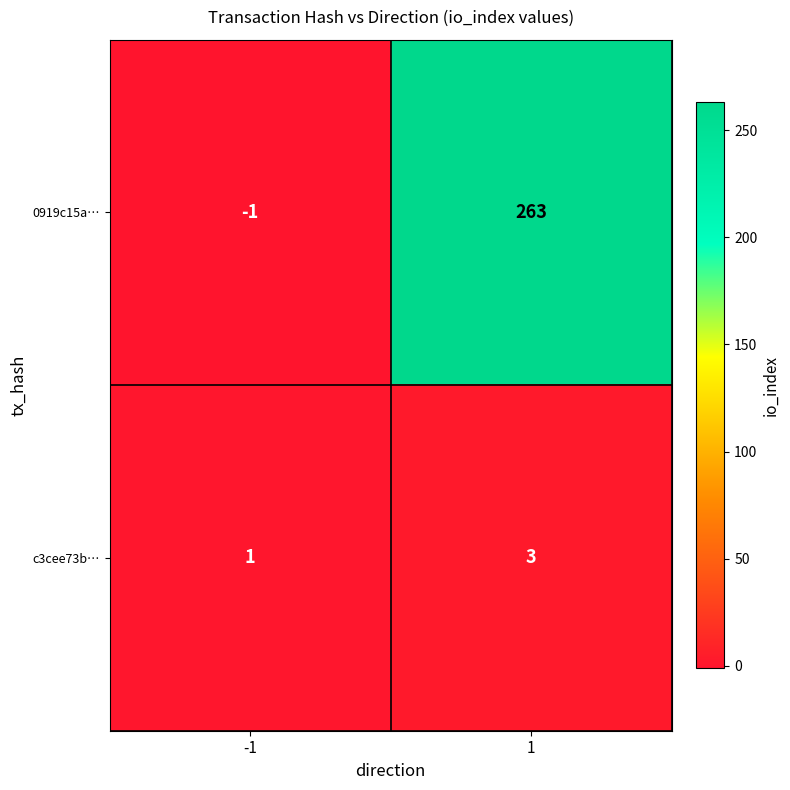

Which series has the largest total across all categories?

0919c15a…